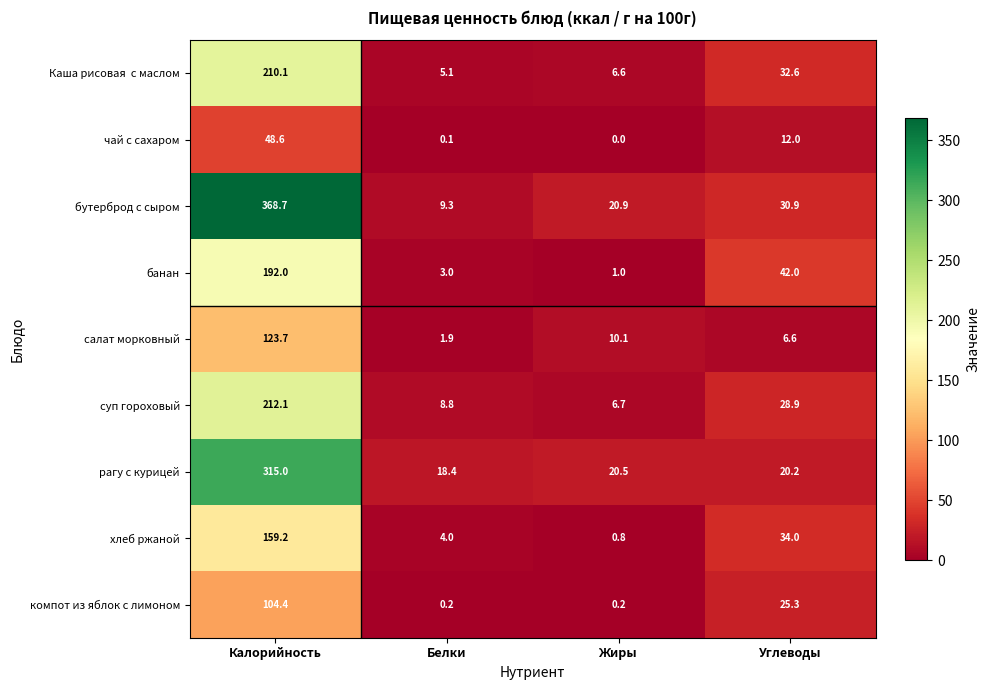

Which series has the largest total across all categories?

бутерброд с сыром